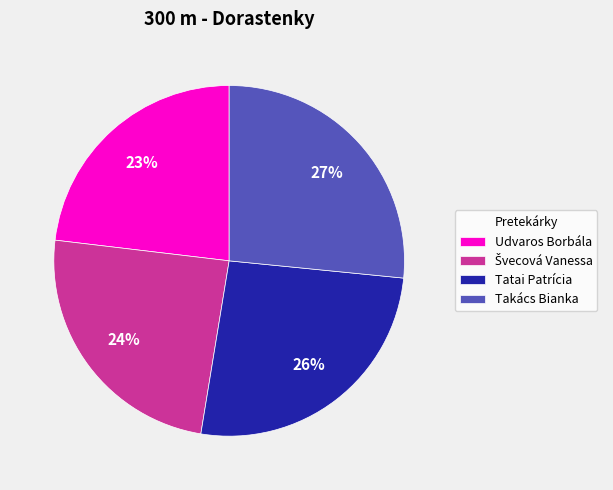

To the nearest percent, what is the difference between the Tatai Patrícia and Takács Bianka slice percentages?

1%